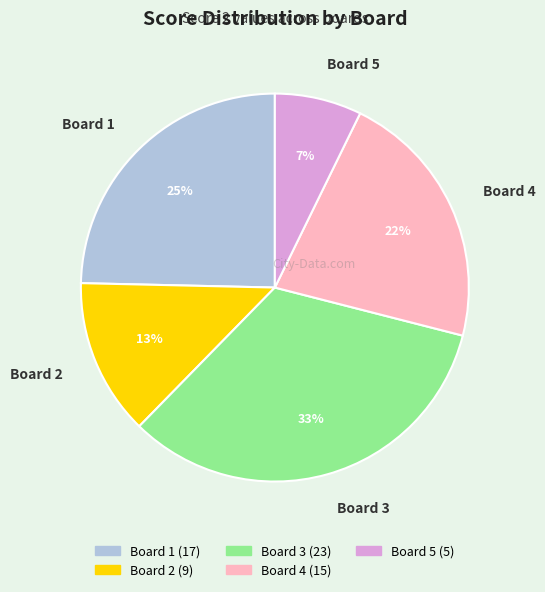

What is the ratio of the value at Board 1 to the value at Board 4?

1.1